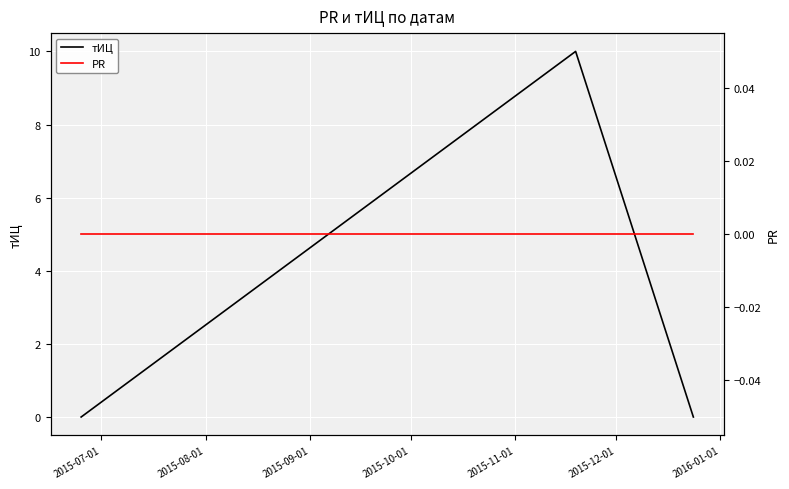

List the series in order of their overall mean, lowest first.

PR, тИЦ